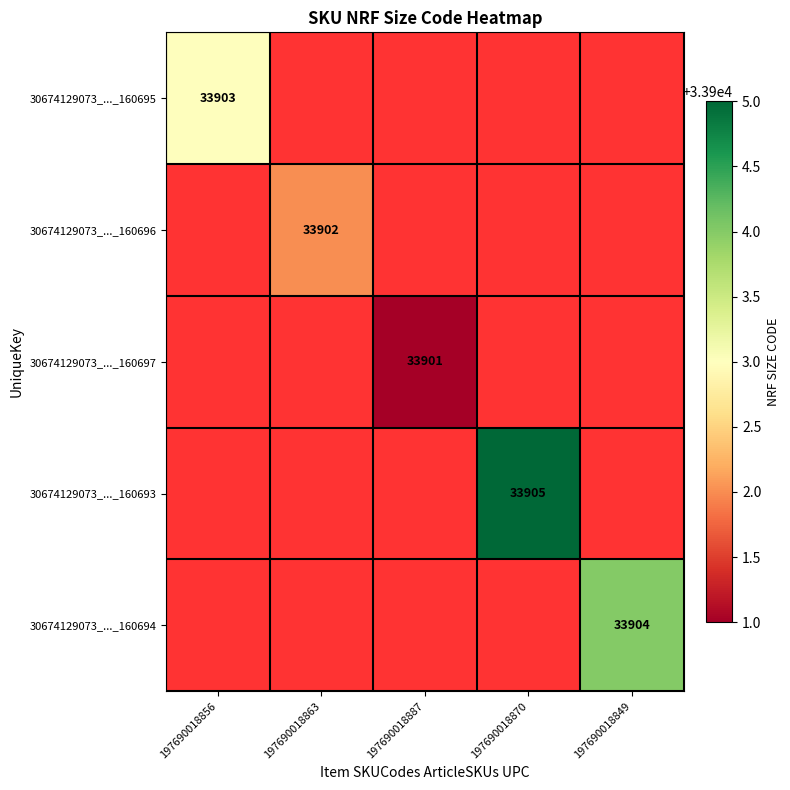

The 30674129073_..._160694 series shows 33904 at 197690018849. True or false?

True